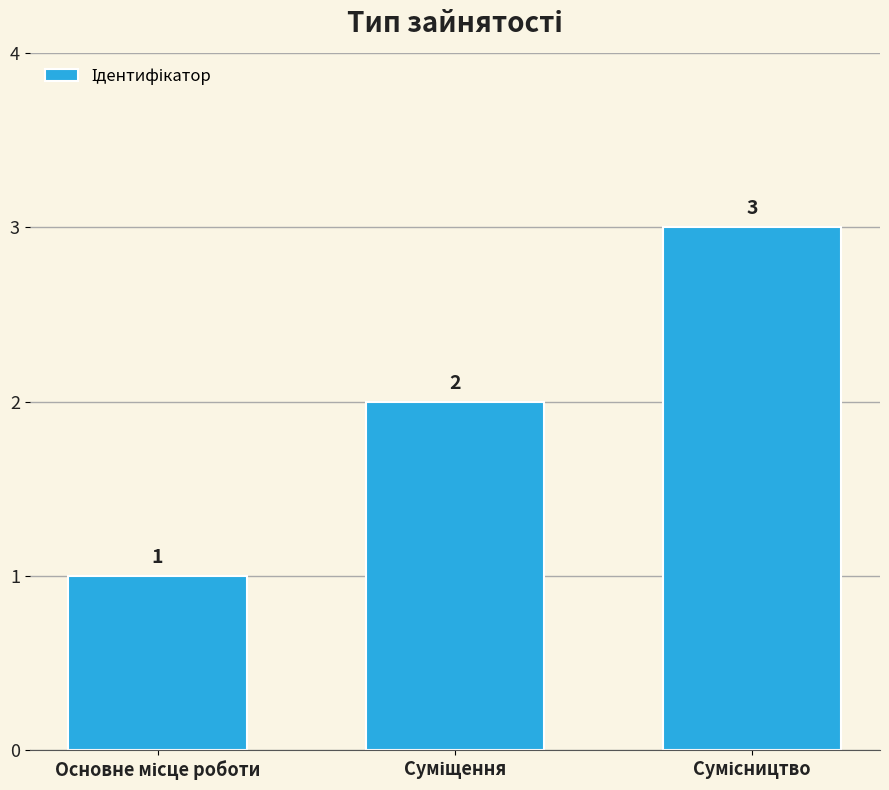

Are the bars grouped side by side (vs. stacked)?

No